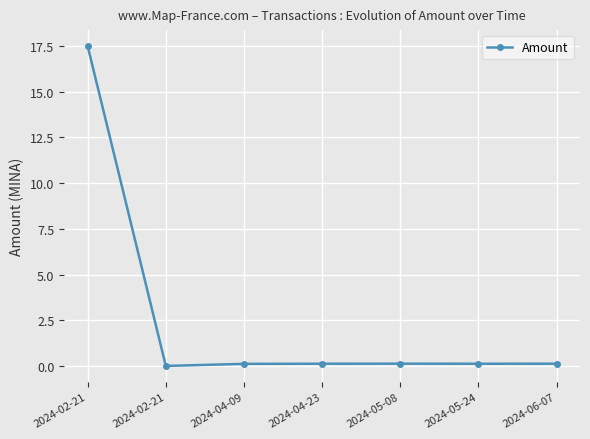

What is the approximate value at 2024-02-21?

17.5